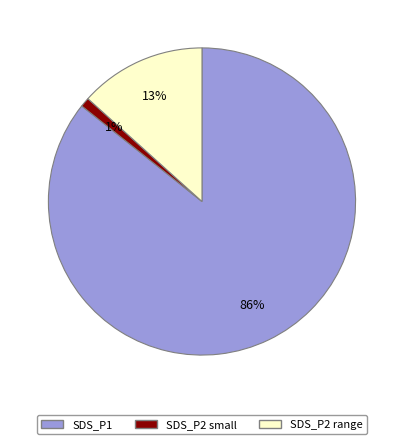

Does any single category account for the majority?

Yes